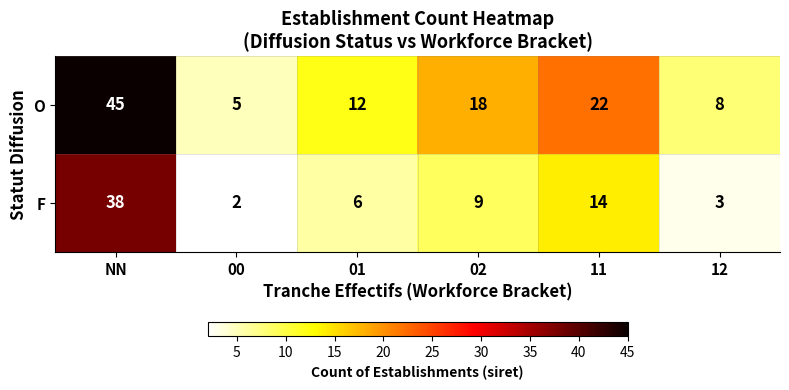

Count the number of data series in this chart.

2